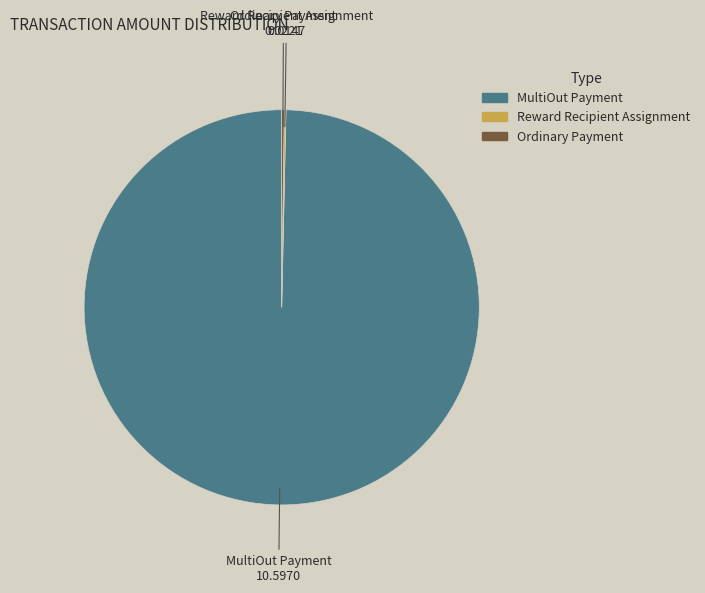

What is the largest slice in the pie chart?

MultiOut Payment